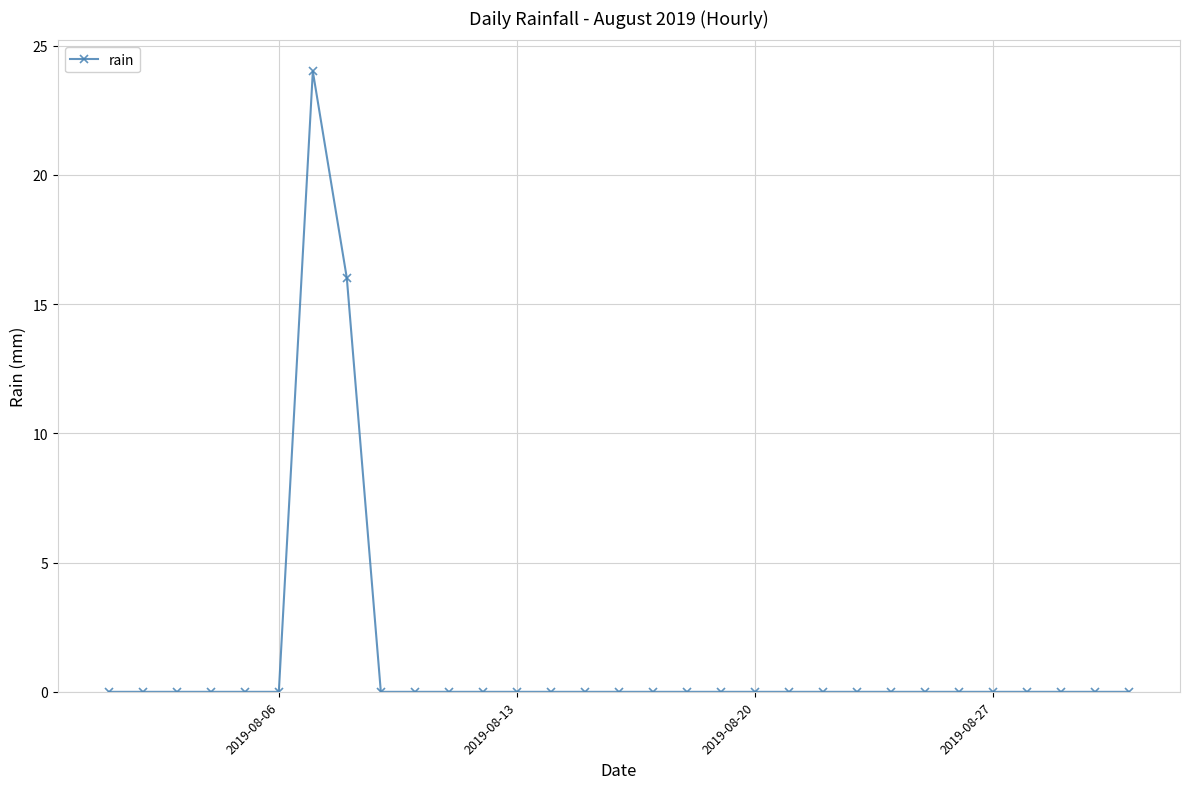

What is the maximum value shown in the chart?

24